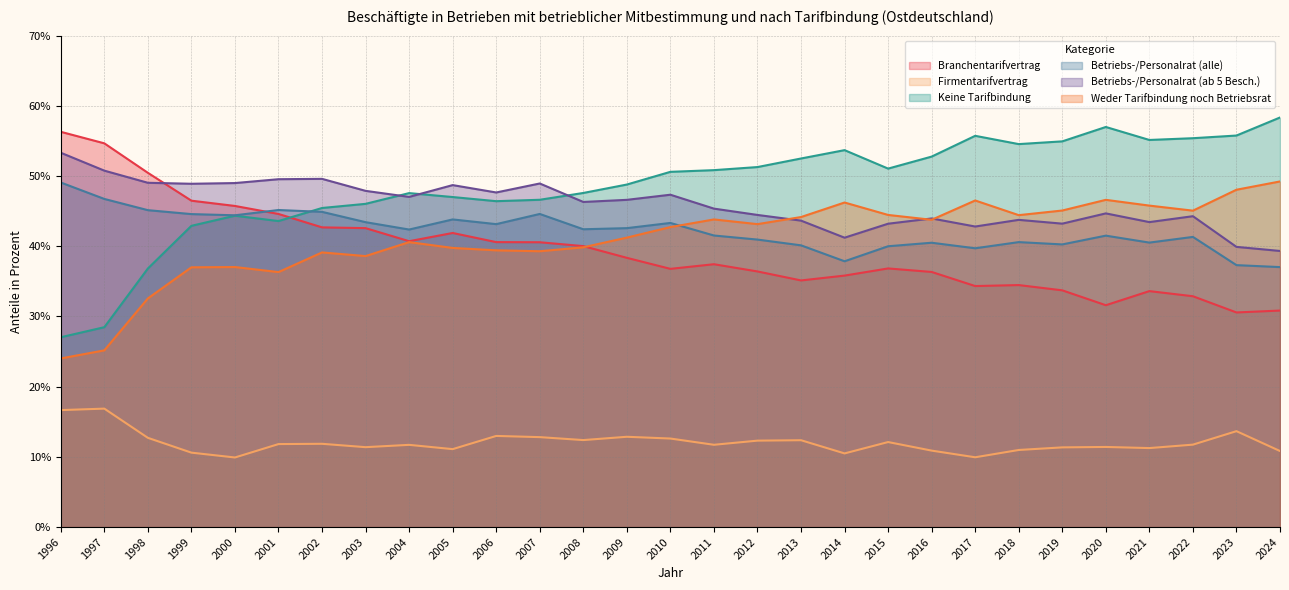

Is it true that Branchentarifvertrag equals 40.7 at 2004?

True